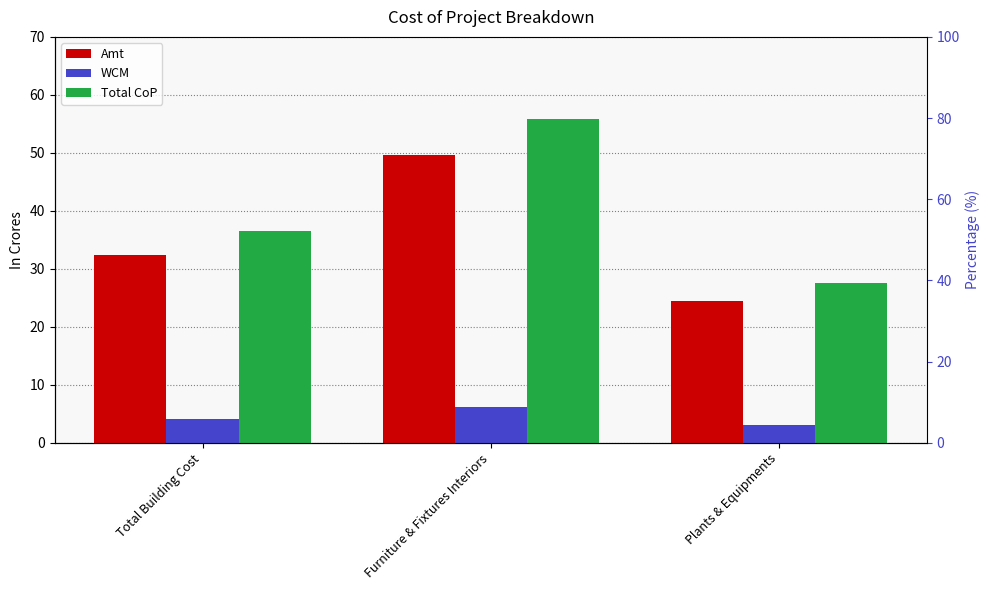

What are all the series names shown in the legend?

Amt, WCM, Total CoP